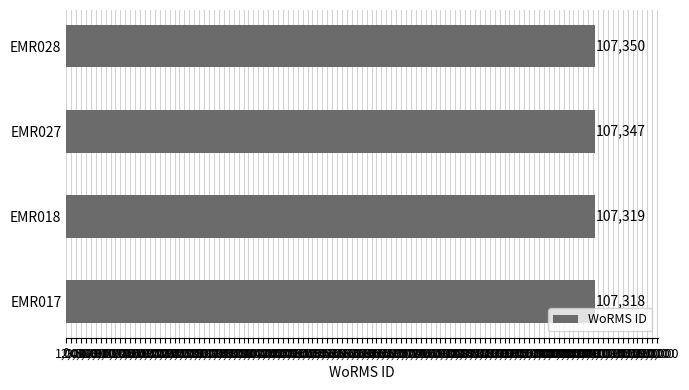

What is the difference between the maximum and minimum values?

32